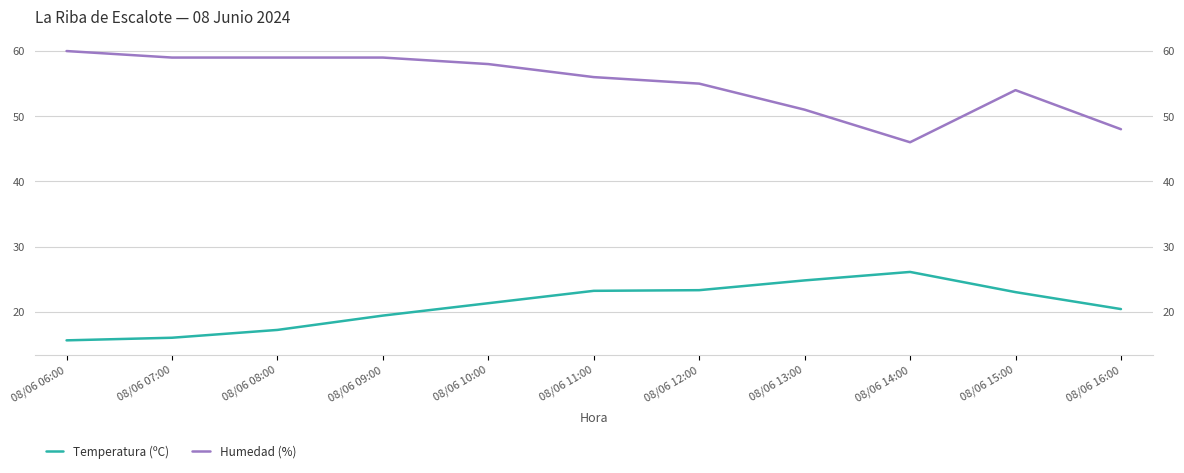

At how many categories does at least one series exceed 34?

11